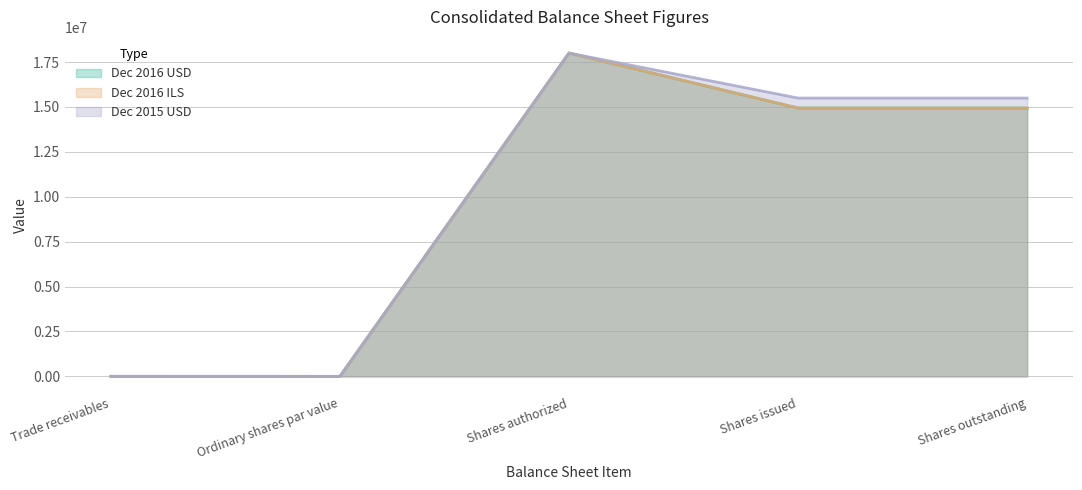

Is it true that Dec 2016 USD equals 14938339.0 at Shares issued?

True